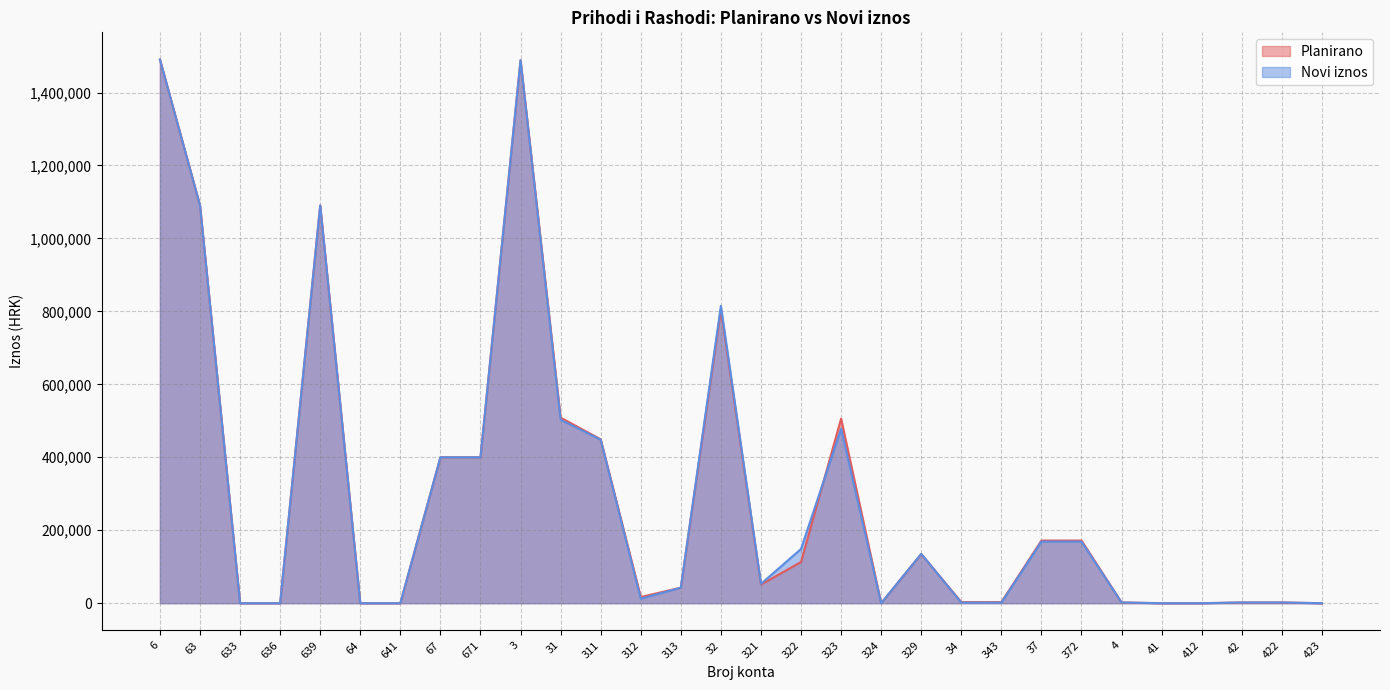

What is the difference between the maximum and minimum values in the Planirano series?

1490465.0